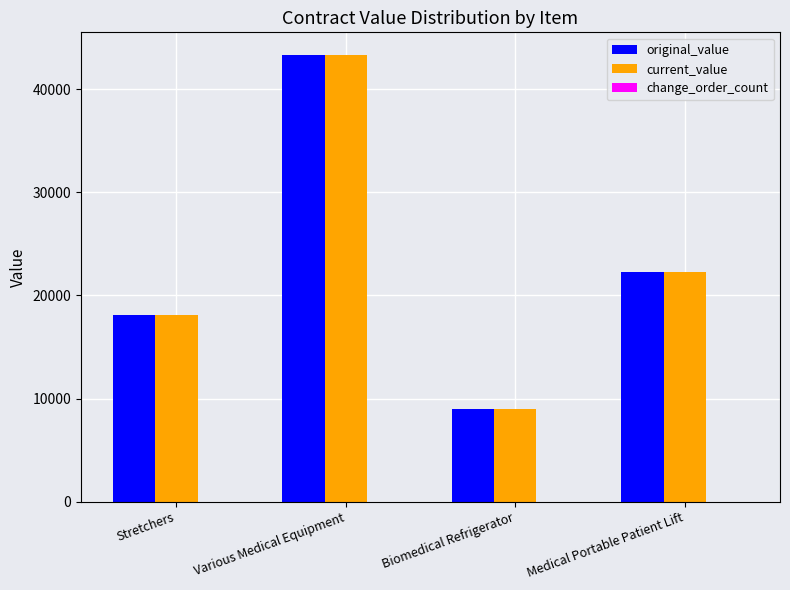

How many series are shown in this chart?

2